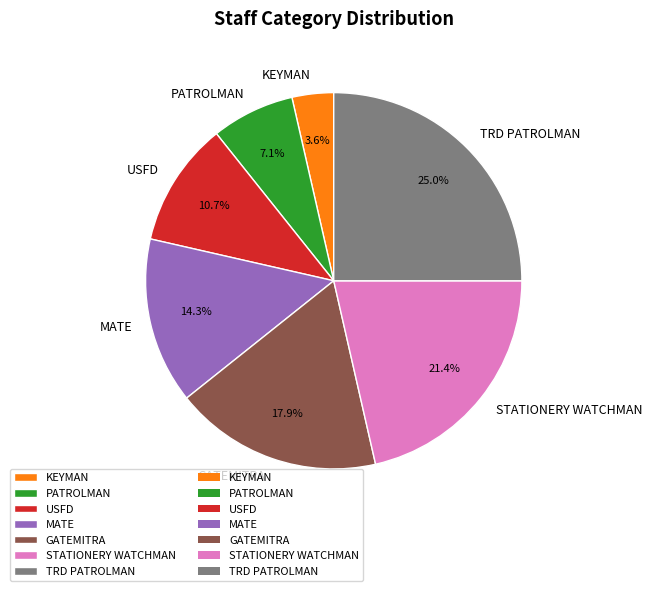

To the nearest percent, what is the difference between the largest and smallest slice percentages?

21%